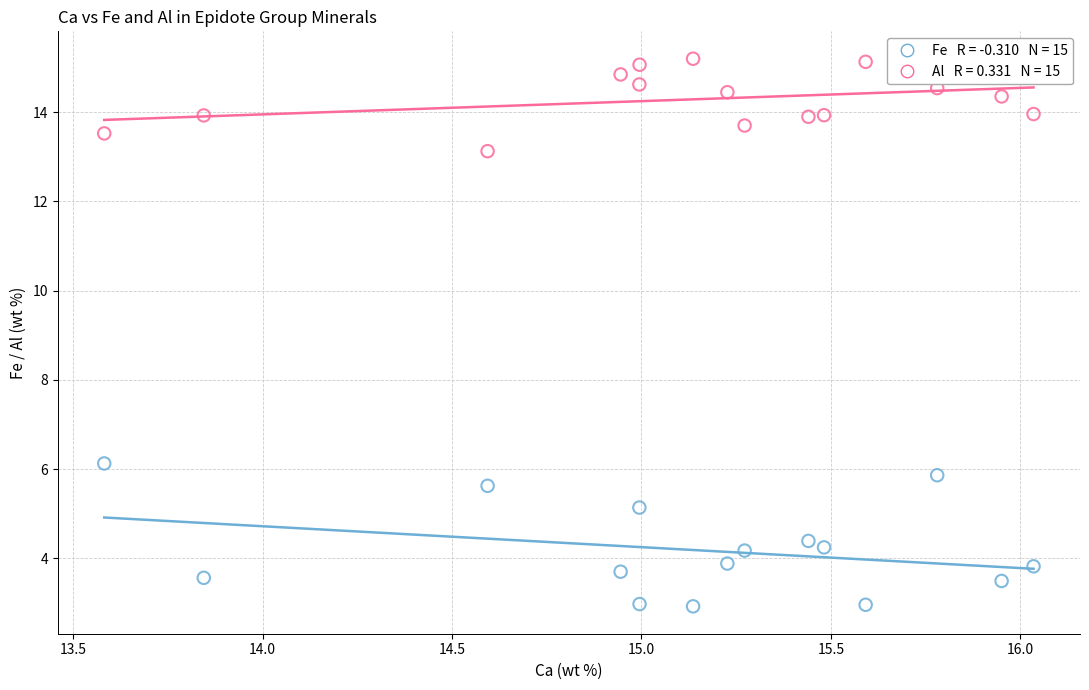

Across all data points, what is the range of Y values (max minus min)?

12.3